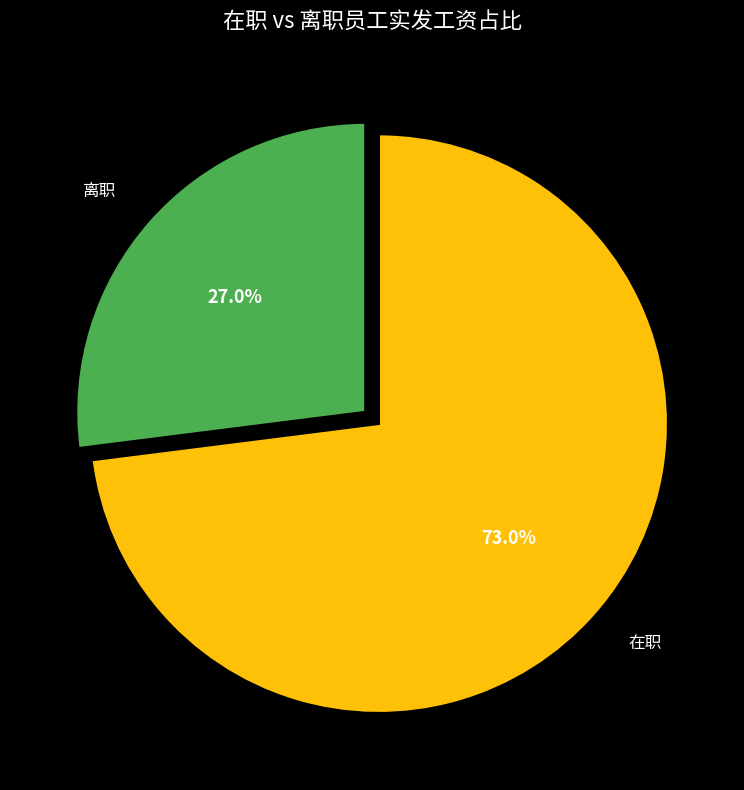

How much of the chart is everything except 离职?

73.0%